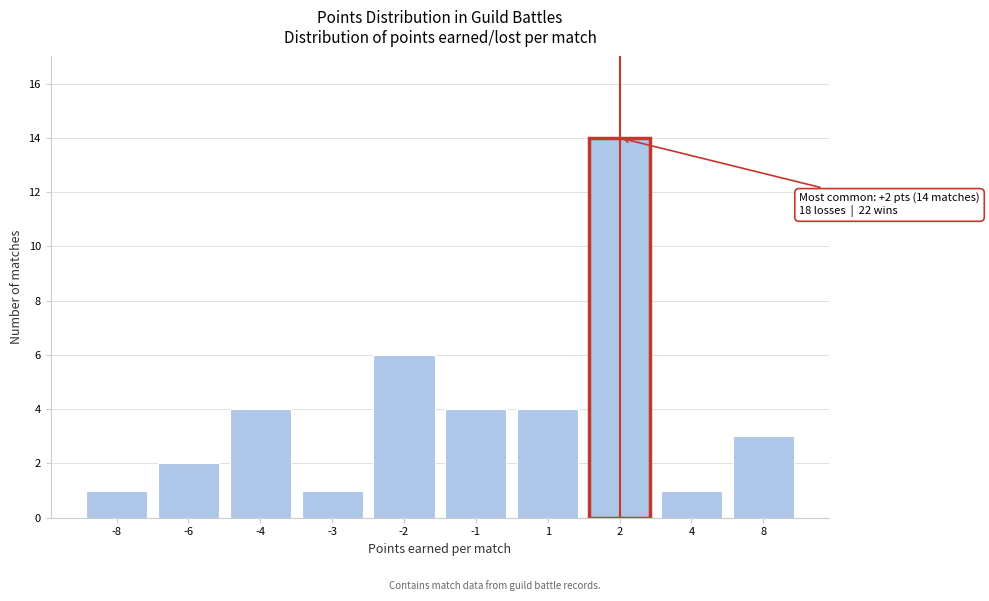

Reading left to right, transcribe all the data shown in this chart.

-8=1	-6=2	-4=4	-3=1	-2=6	-1=4	1=4	2=14	4=1	8=3